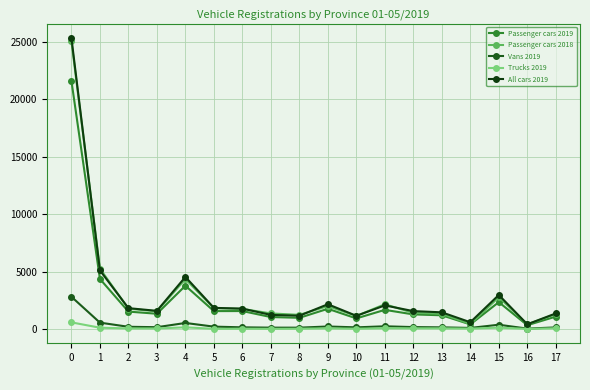

Is this an area chart (filled region under the line)?

No